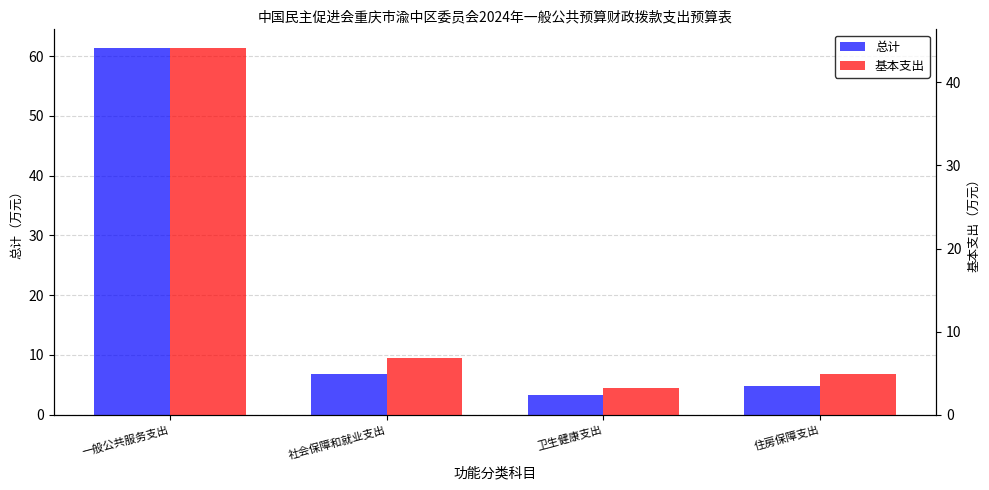

What are all the series names shown in the legend?

总计, 基本支出